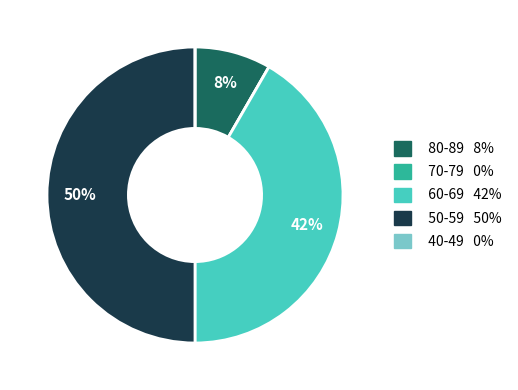

To the nearest percent, what is the average slice percentage?

20%